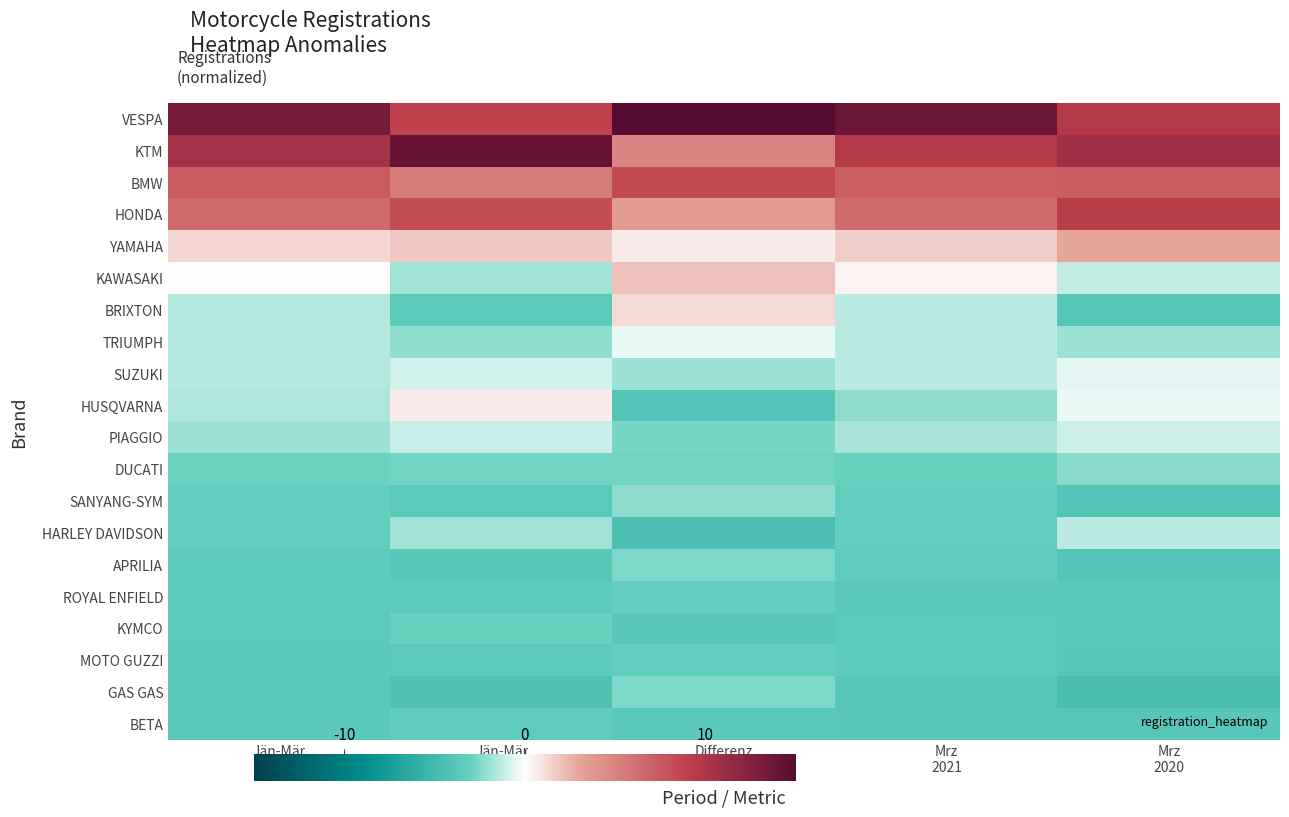

What is the maximum value shown in the chart?

16.4